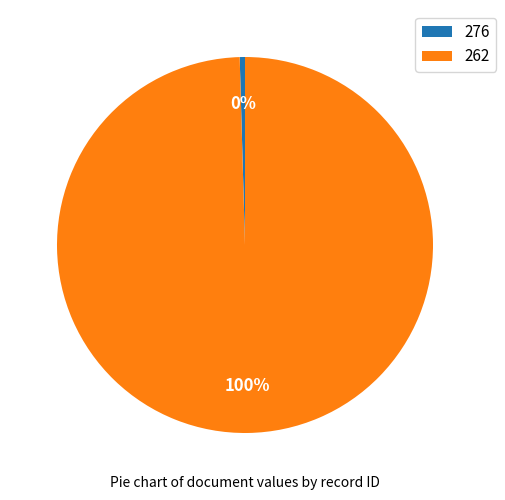

To the nearest percent, what percentage of the pie is 262?

100%